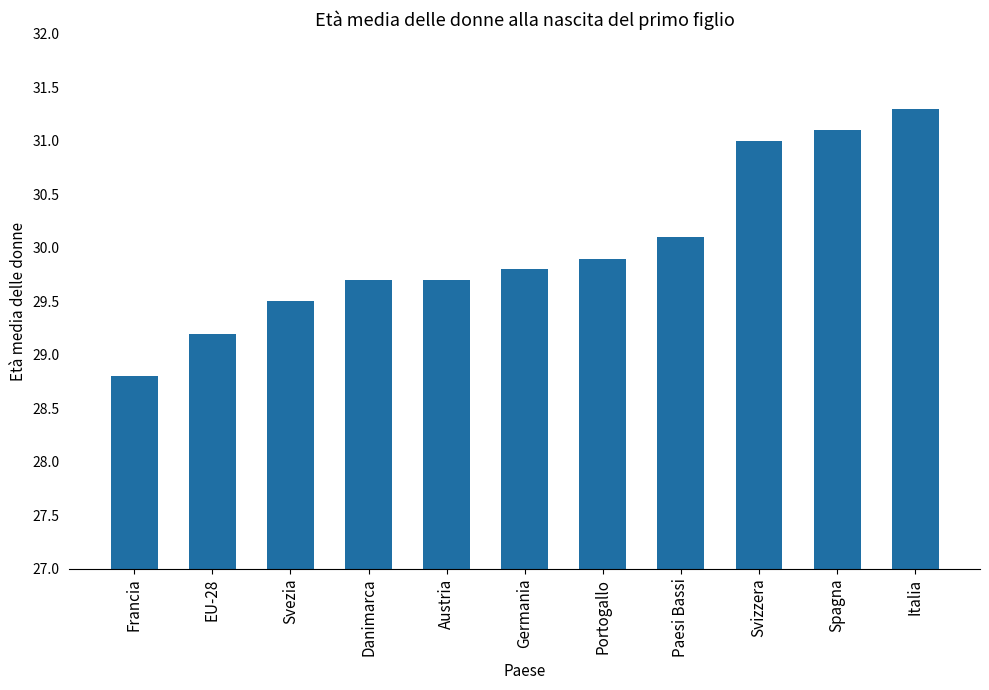

What is the label of the 1st bar from the right?

Italia